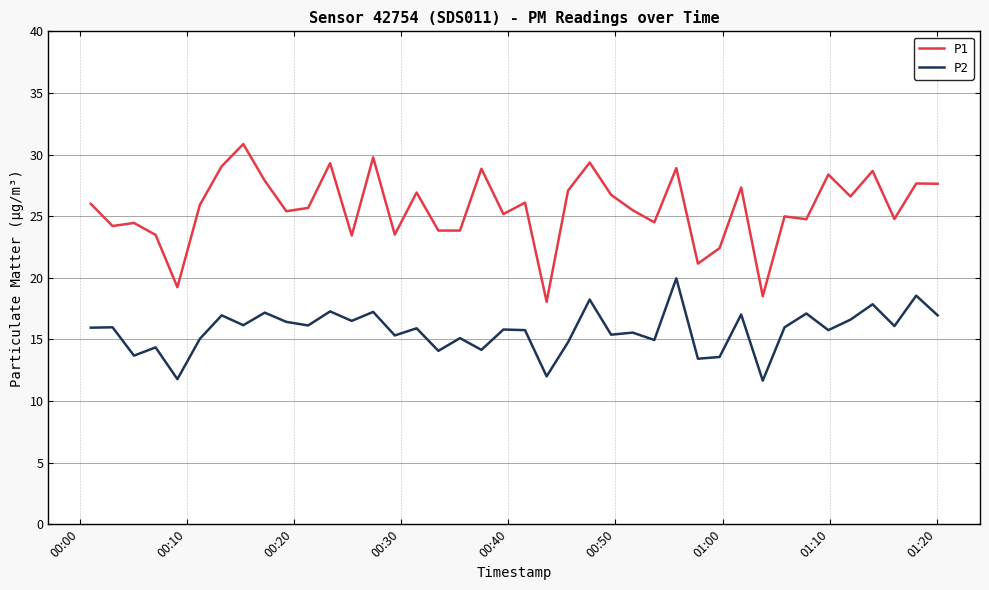

Which series has the largest total across all categories?

P1